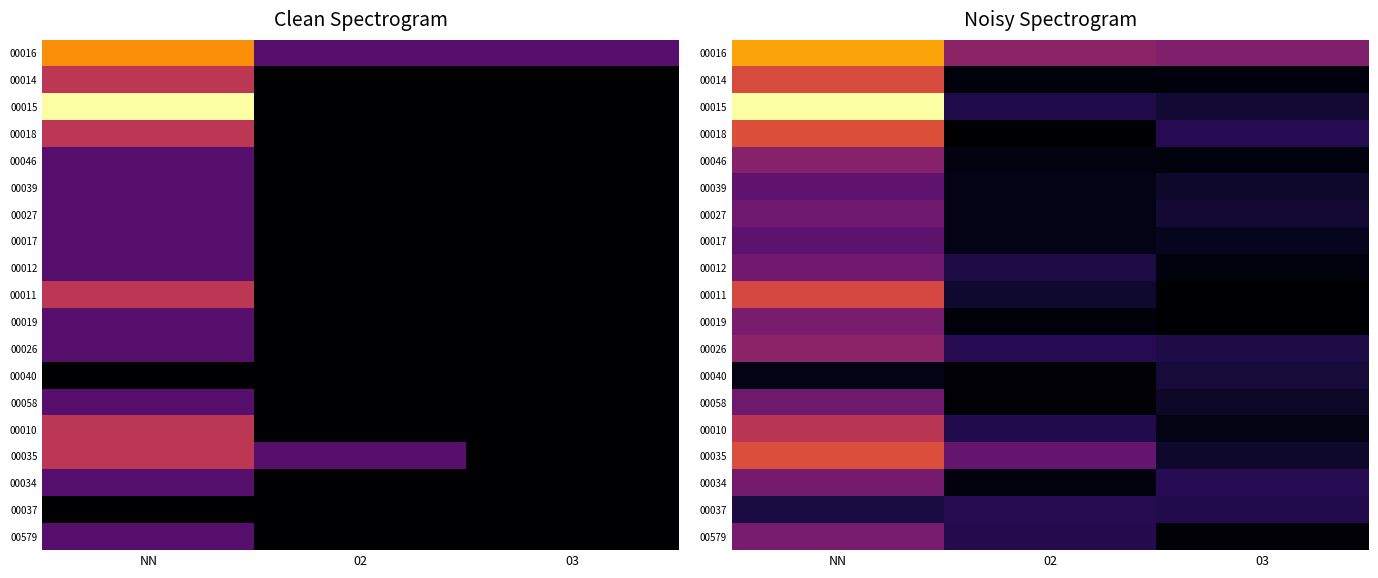

Which category has the highest value across all series?

NN